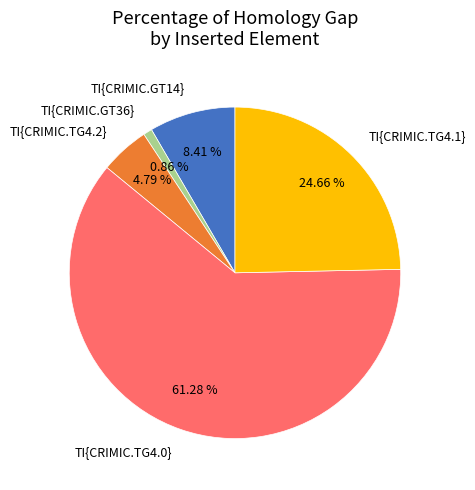

To the nearest percent, what is the difference between the TI{CRIMIC.TG4.2} and TI{CRIMIC.GT36} slice percentages?

4%